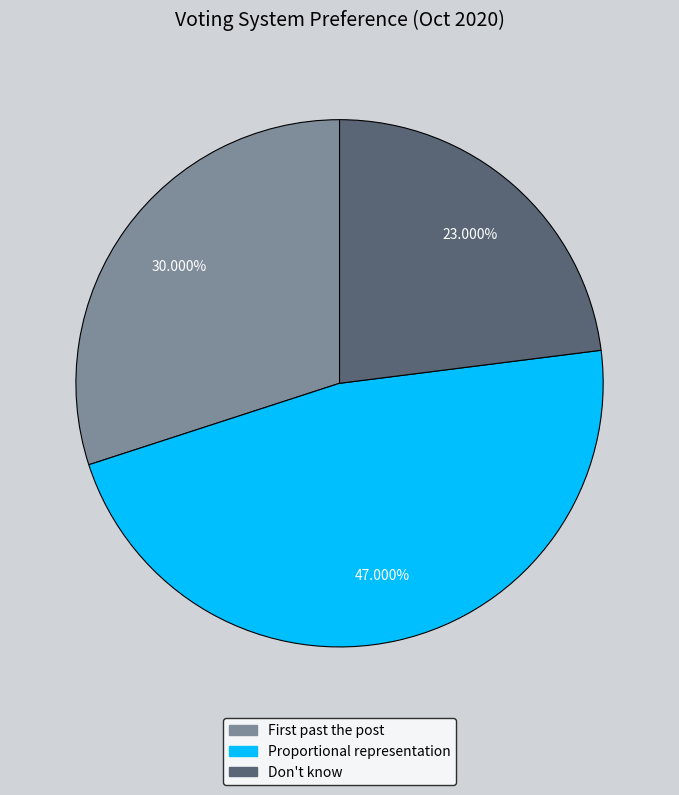

What is the largest slice in the pie chart?

Proportional representation